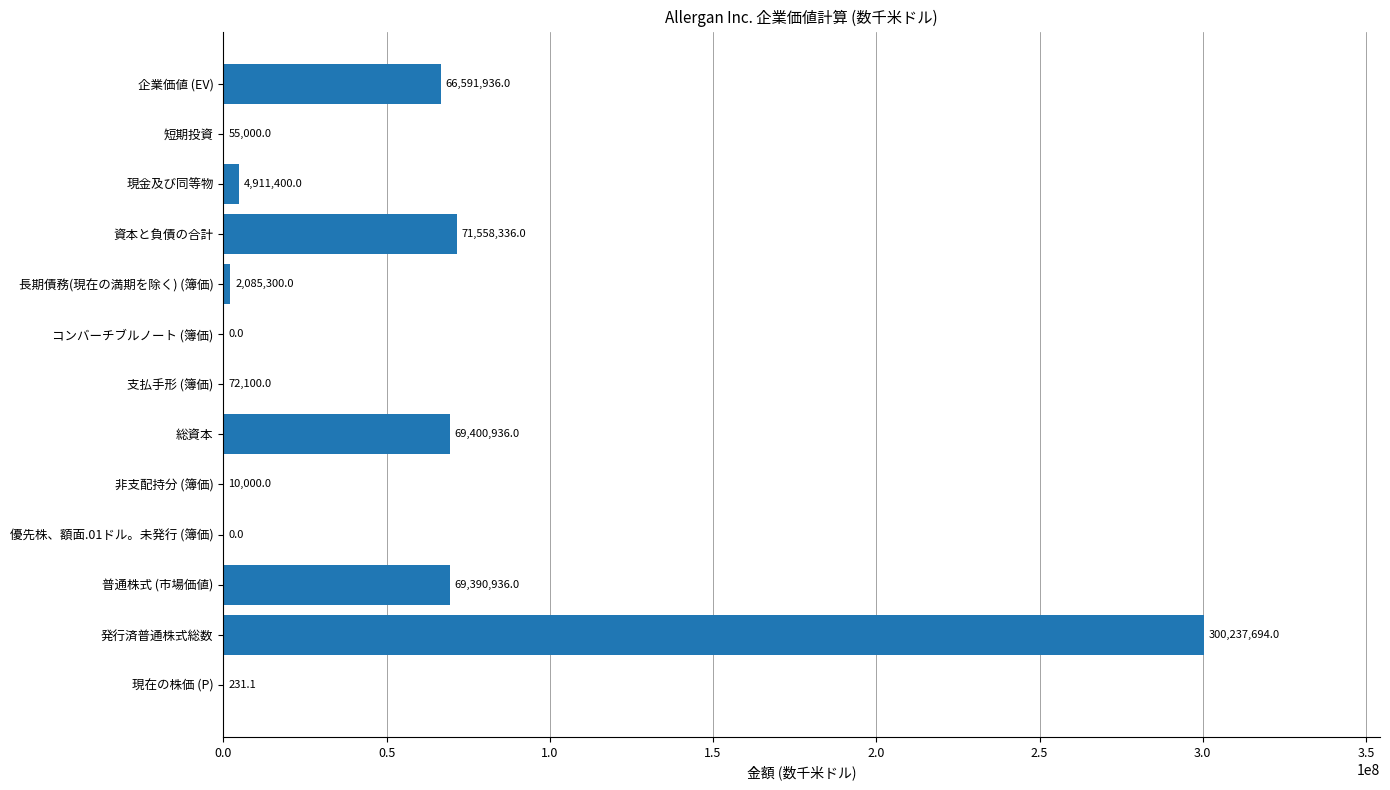

Count the number of data series in this chart.

1